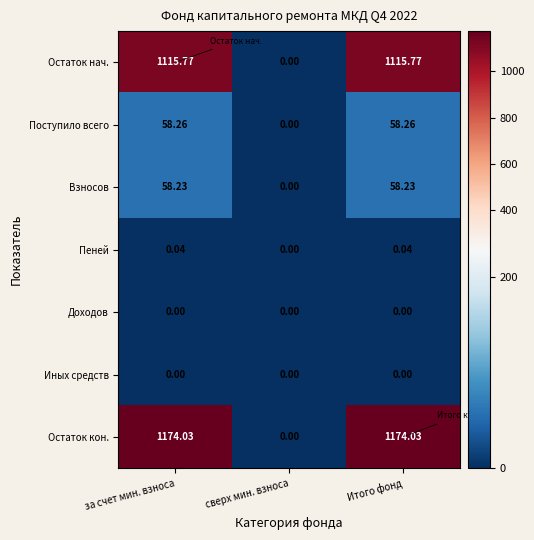

What is the spread (max minus min) of values at за счет мин. взноса?

1174.0